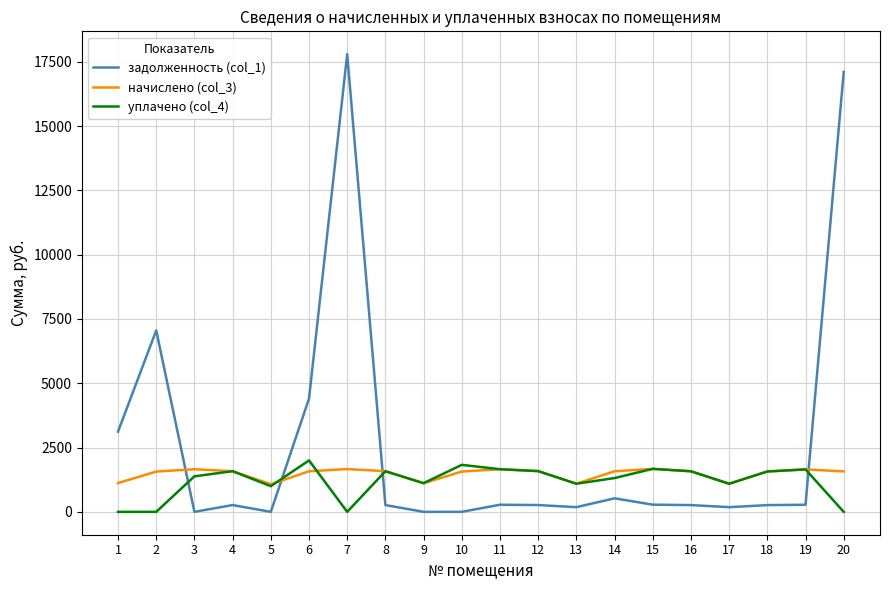

How many series are shown in this chart?

3